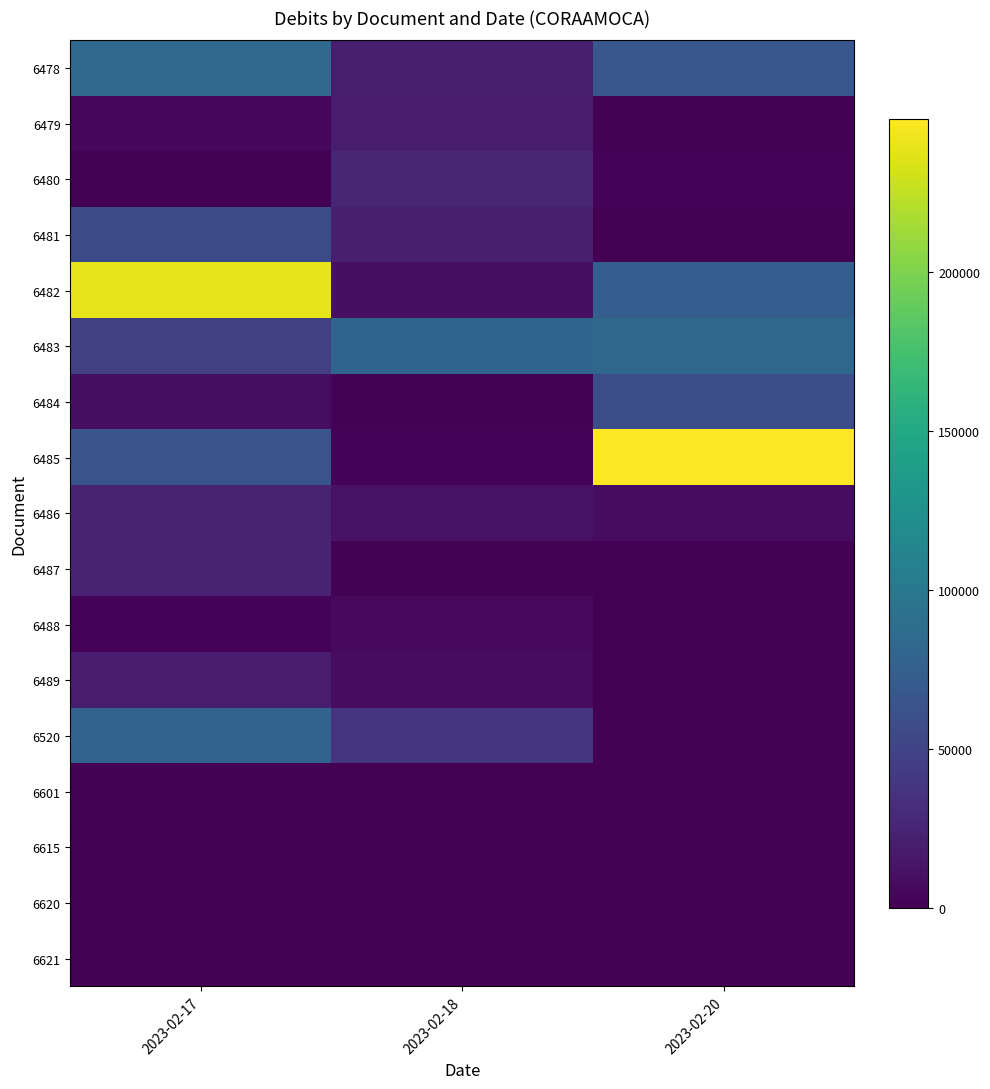

Reading right to left, list all the values displayed in this chart.

6478: 2023-02-20=67730.0	2023-02-18=21335.0	2023-02-17=85141.0
6479: 2023-02-20=1850.0	2023-02-18=18710.0	2023-02-17=5691.0
6480: 2023-02-20=2280.0	2023-02-18=26478.0	2023-02-17=1100.0
6481: 2023-02-20=70.0	2023-02-18=21320.0	2023-02-17=56165.0
6482: 2023-02-20=74240.0	2023-02-18=9925.0	2023-02-17=239140.0
6483: 2023-02-20=83757.0	2023-02-18=80061.0	2023-02-17=47512.0
6484: 2023-02-20=59425.0	2023-02-18=1900.0	2023-02-17=8818.0
6485: 2023-02-20=248384.0	2023-02-18=2500.0	2023-02-17=65002.0
6486: 2023-02-20=8295.0	2023-02-18=12325.0	2023-02-17=24775.0
6487: 2023-02-20=0.0	2023-02-18=1500.0	2023-02-17=24440.0
6488: 2023-02-20=0.0	2023-02-18=5880.0	2023-02-17=2750.0
6489: 2023-02-20=0.0	2023-02-18=7800.0	2023-02-17=18975.0
6520: 2023-02-20=0.0	2023-02-18=36938.8	2023-02-17=79533.6
6601: 2023-02-20=0.0	2023-02-18=0.0	2023-02-17=980.0
6615: 2023-02-20=0.0	2023-02-18=0.0	2023-02-17=55.0
6620: 2023-02-20=0.0	2023-02-18=0.0	2023-02-17=320.0
6621: 2023-02-20=0.0	2023-02-18=0.0	2023-02-17=300.0